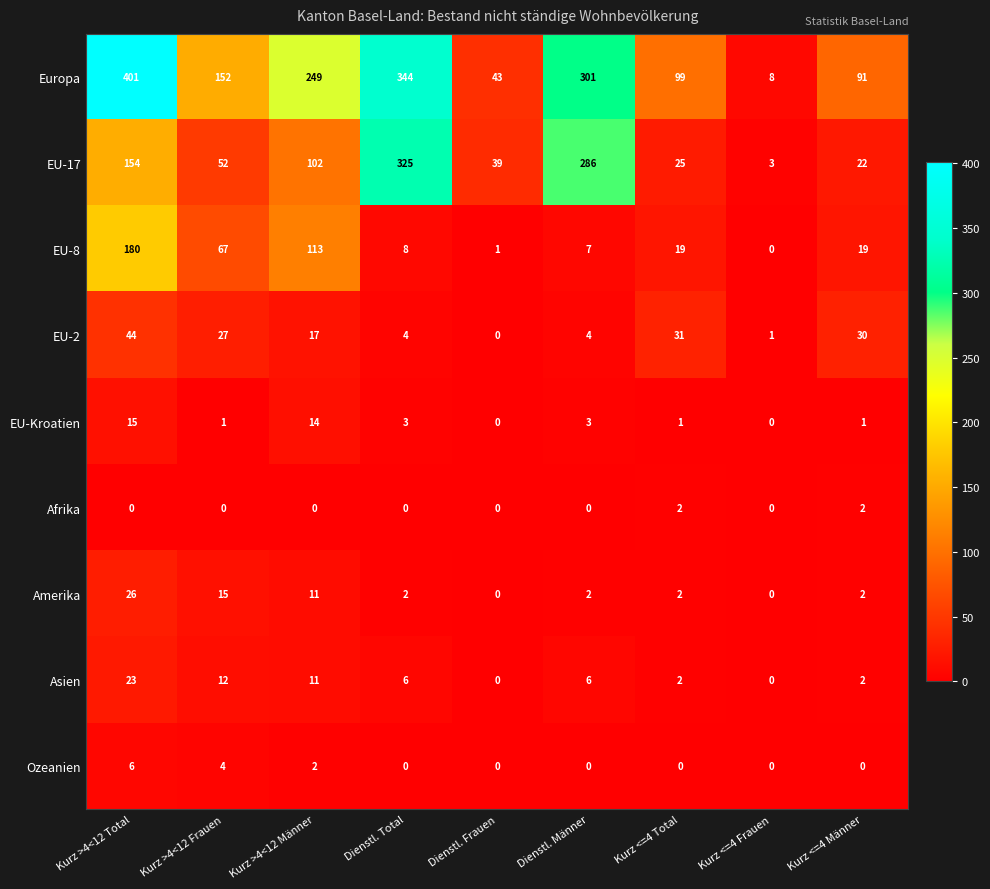

The Afrika series shows -1 at Kurz >4<12 Total. True or false?

False